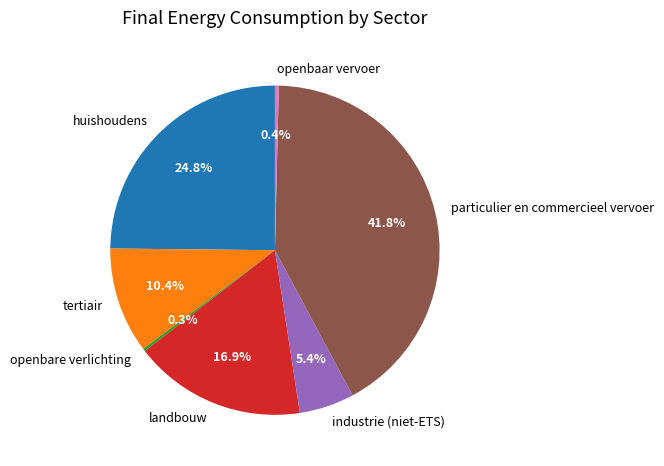

To the nearest percent, what is the average slice percentage?

14%